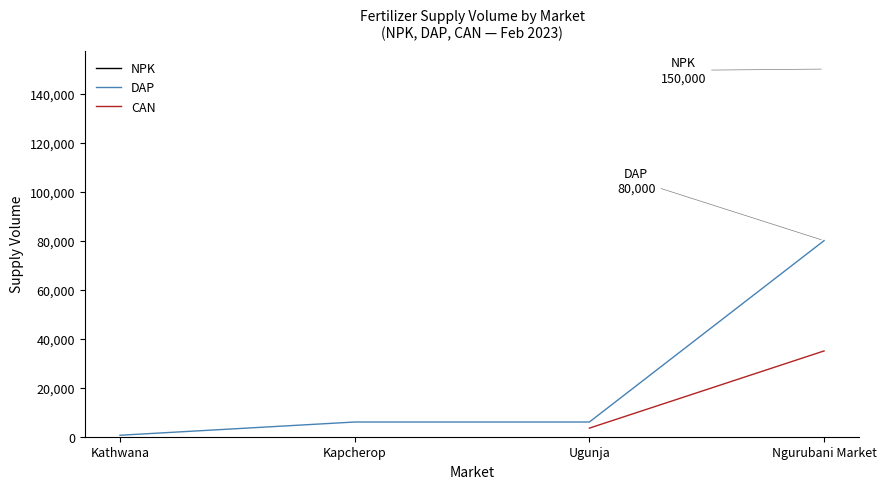

How many values in the DAP series are below 6000?

1